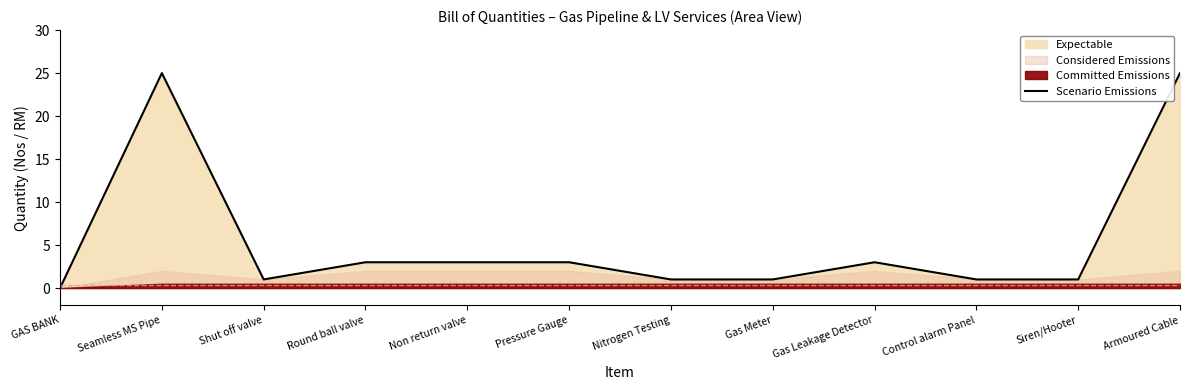

What is the change in value from Nitrogen Testing to Gas Leakage Detector?

+2